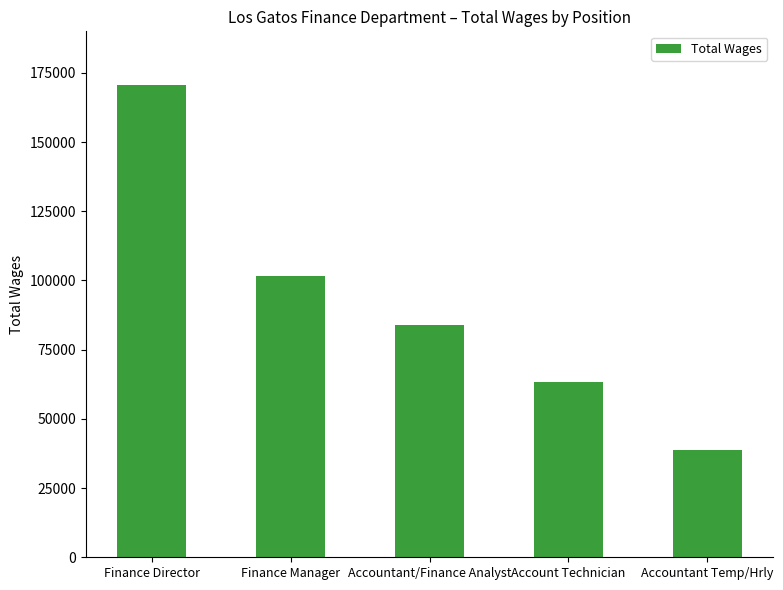

The chart shows a value of 18588 at Accountant/Finance Analyst. True or false?

False